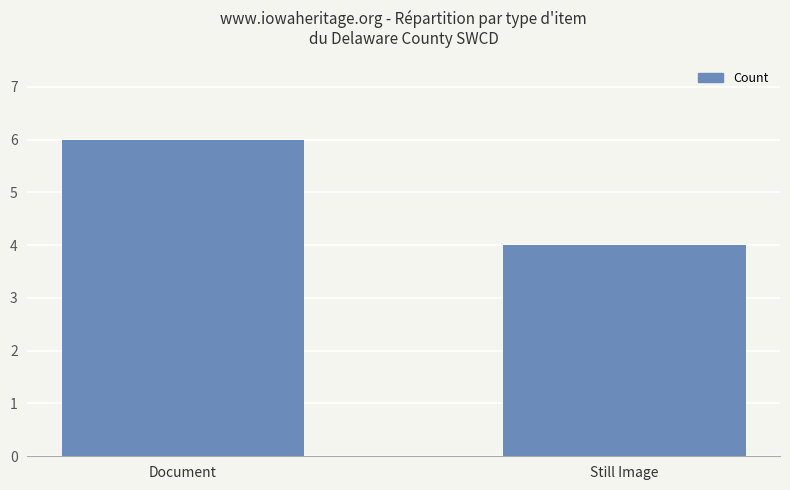

What is the difference between the values at Still Image and Document?

2